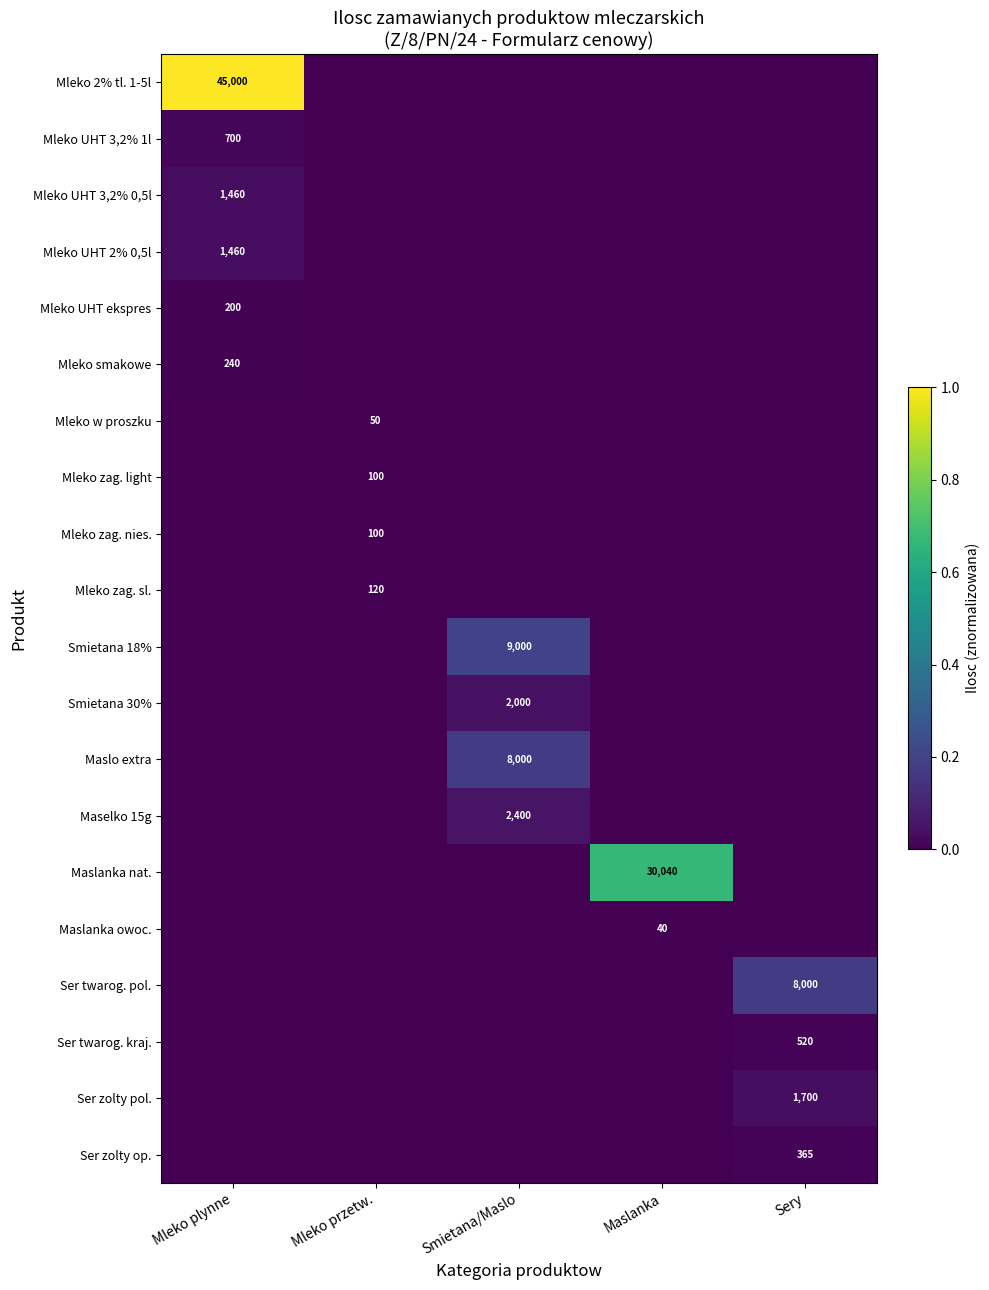

The value of Ser zolty pol. at Smietana/Maslo is -0.0. True or false?

False